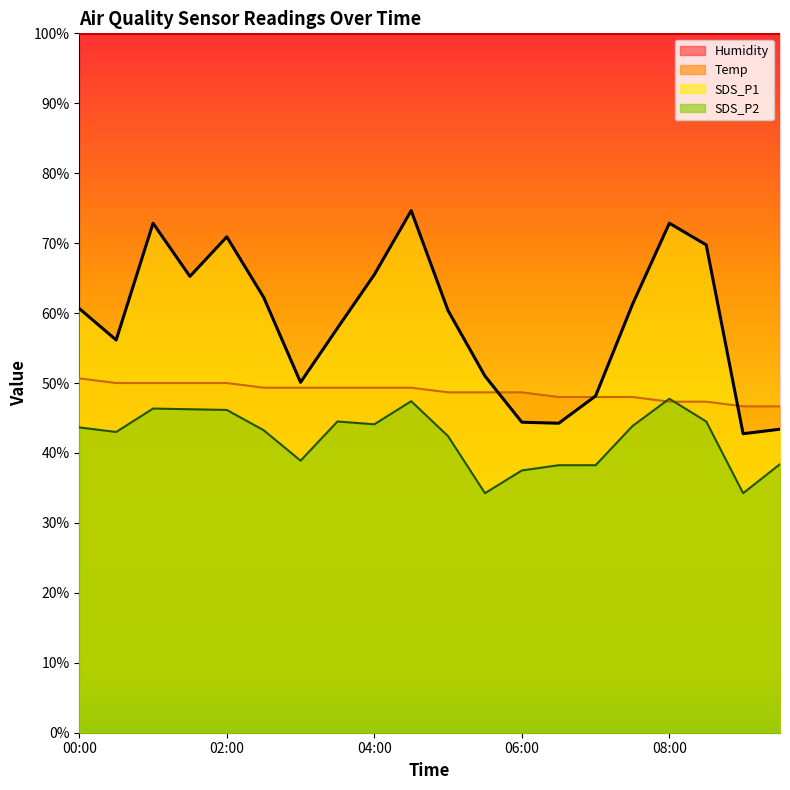

Does the chart display data point markers on the line(s)?

No